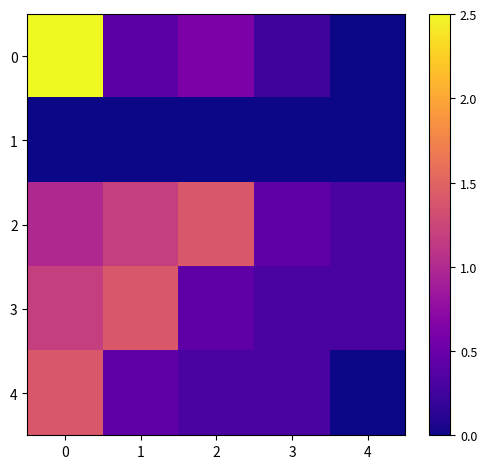

Count the number of data series in this chart.

5